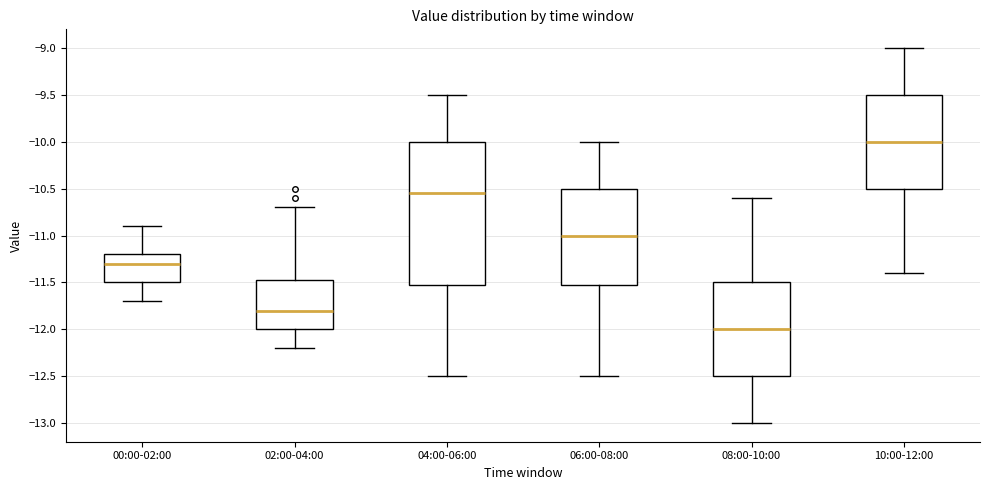

Reading left to right, transcribe this box plot: for each box, give where its median line is, the range the box spans, and where its two whiskers end, as read against the y-axis. The values are not printed on the chart, so give them approximately, as read against the axis.

00:00-02:00: median -11.30, box -11.50 to -11.20, whiskers -11.70 to -10.90
02:00-04:00: median -11.80, box -12.00 to -11.45, whiskers -12.20 to -10.70
04:00-06:00: median -10.55, box -11.50 to -10.00, whiskers -12.50 to -9.50
06:00-08:00: median -11.00, box -11.50 to -10.50, whiskers -12.50 to -10.00
08:00-10:00: median -12.00, box -12.50 to -11.50, whiskers -13.00 to -10.60
10:00-12:00: median -10.00, box -10.50 to -9.50, whiskers -11.40 to -9.00